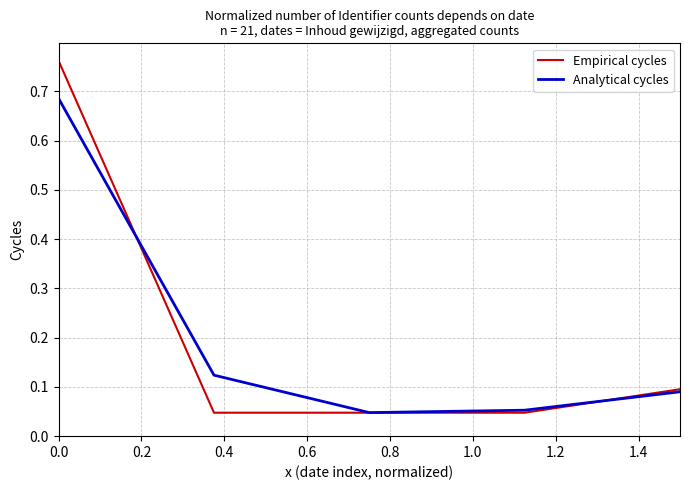

What are all the series names shown in the legend?

Empirical cycles, Analytical cycles